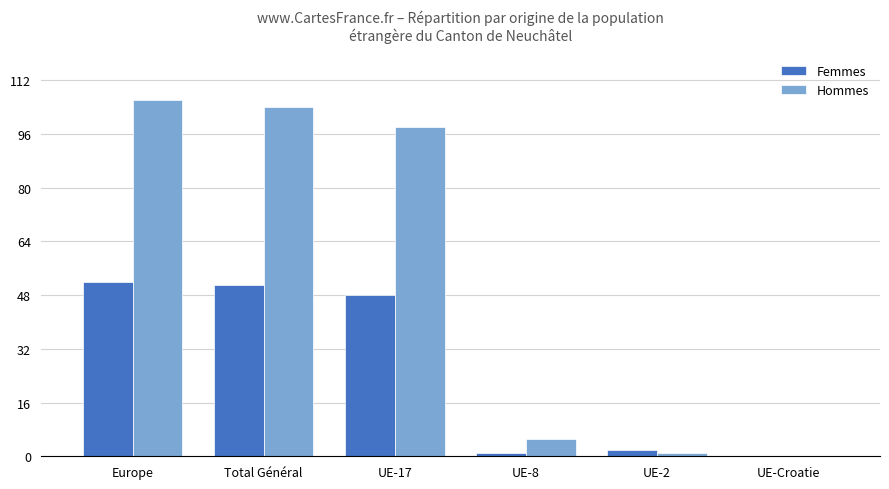

What is the maximum value for Femmes?

52